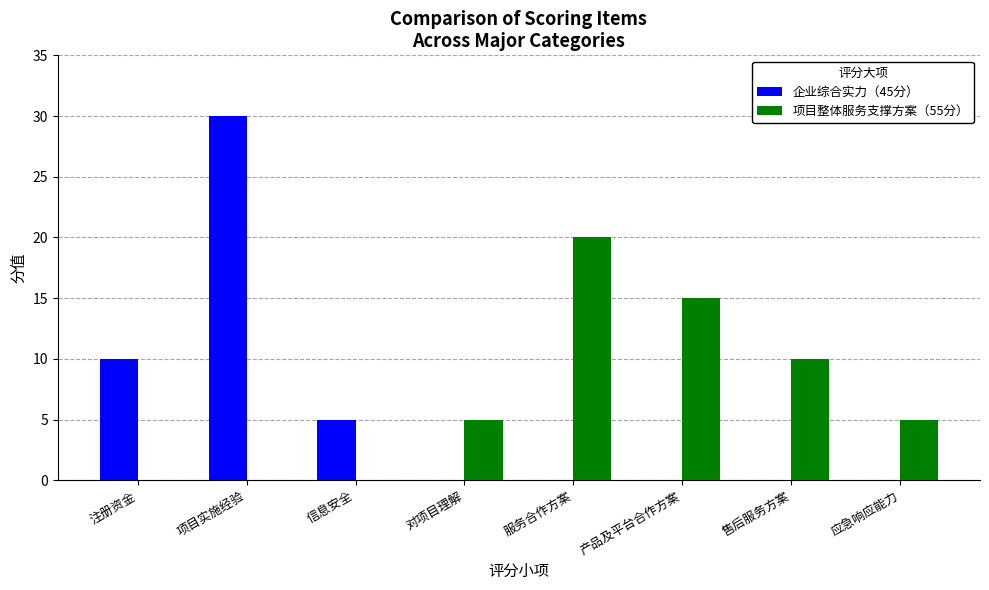

At which category does the chart reach its peak across all series?

项目实施经验